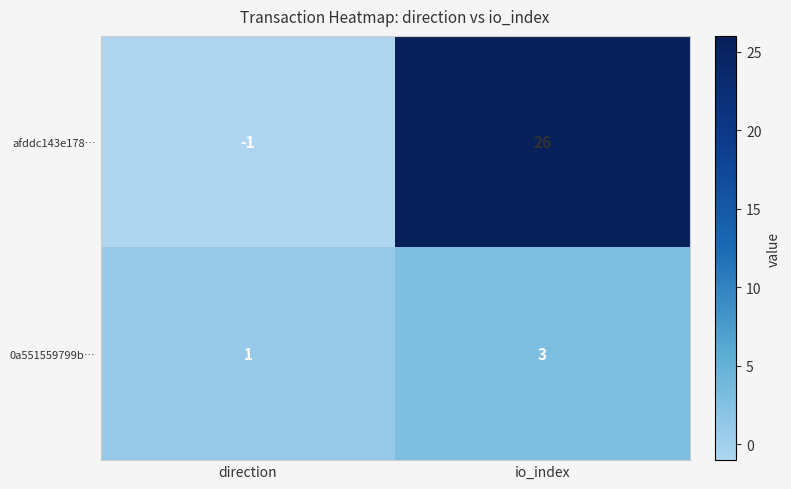

Between direction and io_index, which series saw the biggest shift?

afddc143e178…